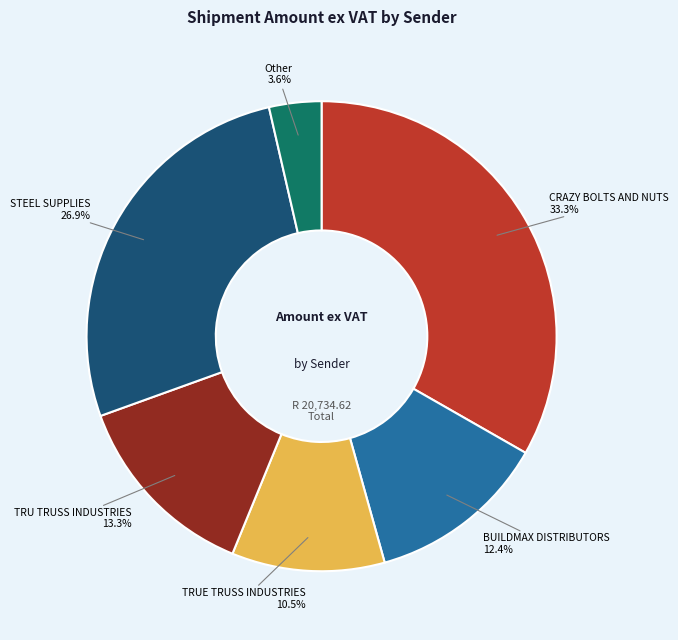

Count the number of slices in the pie.

6